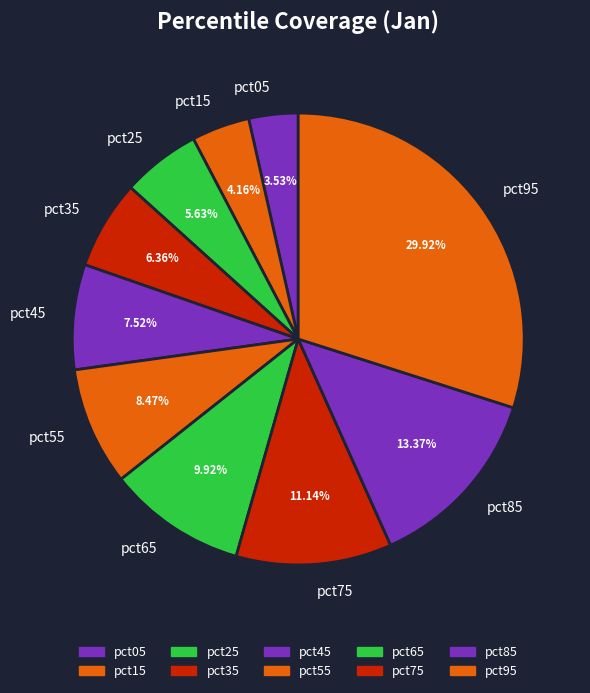

What portion of the pie excludes pct15?

95.8%